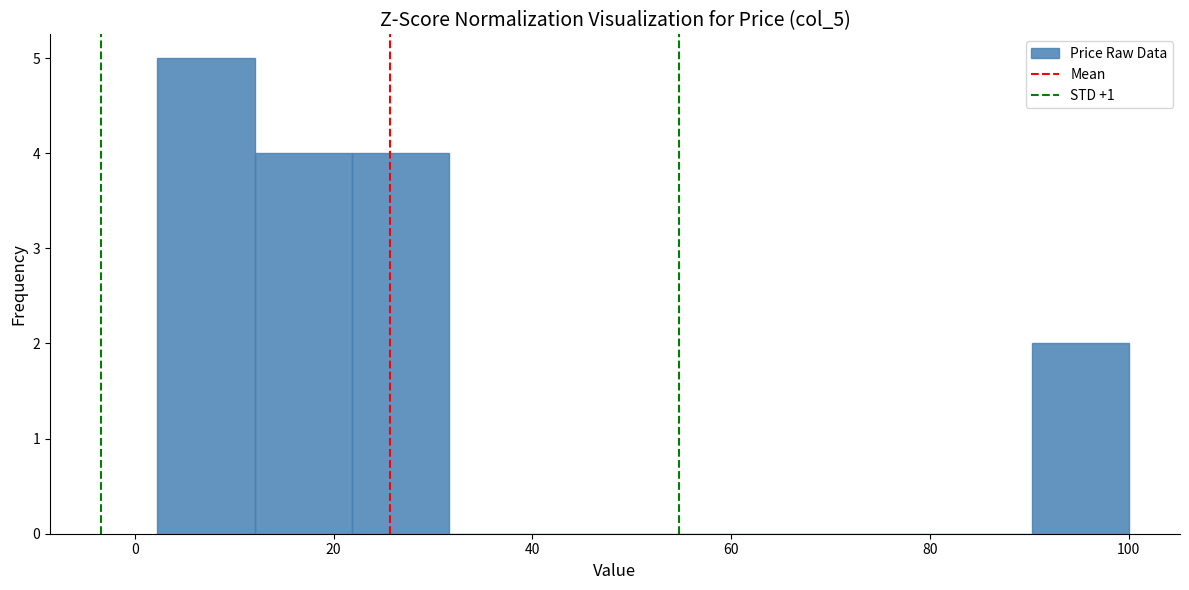

Reading left to right, list every bar in this chart as the range it spans on the x-axis followed by its height. Neither the bar edges nor the heights are printed on the chart, so give them approximately, as read against the axes.

2 to 12: 5
12 to 22: 4
22 to 32: 4
32 to 42: 0
42 to 52: 0
52 to 60: 0
60 to 70: 0
70 to 80: 0
80 to 90: 0
90 to 100: 2